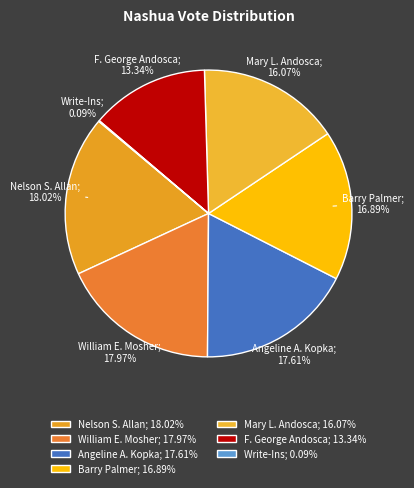

Which has a higher value, F. George Andosca; 13.34% or Mary L. Andosca; 16.07%?

Mary L. Andosca; 16.07%